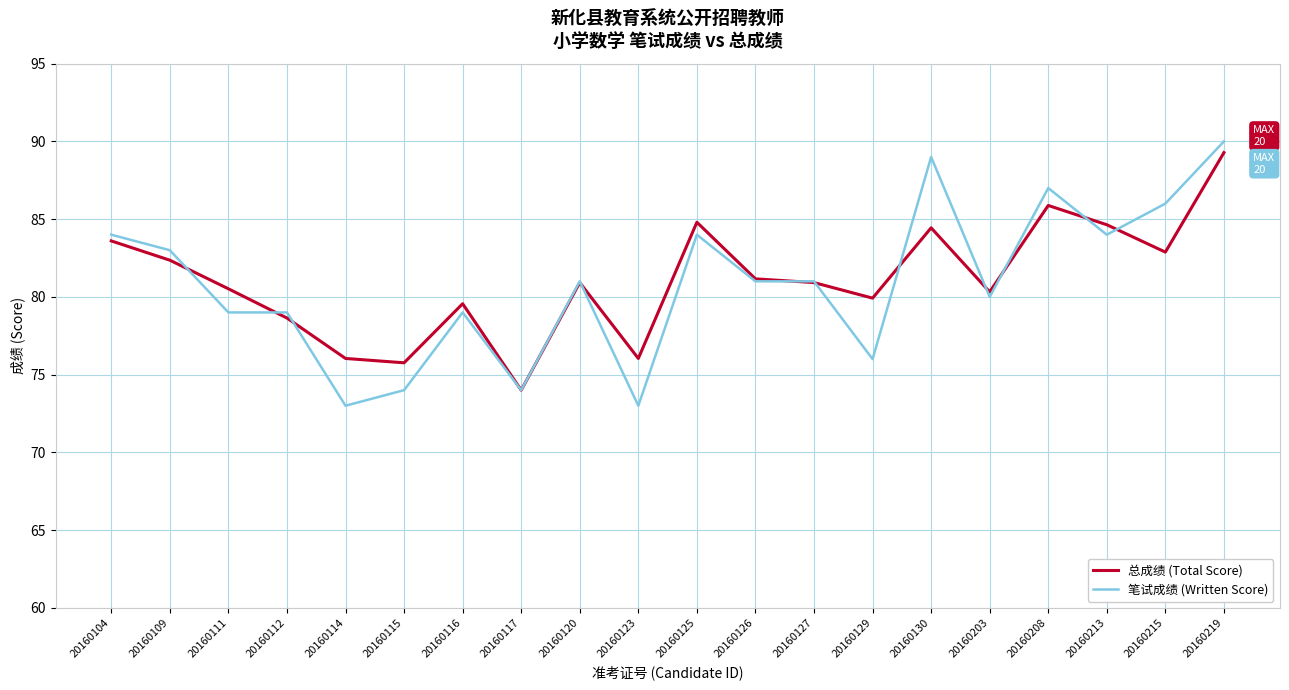

Does the chart display data point markers on the line(s)?

No